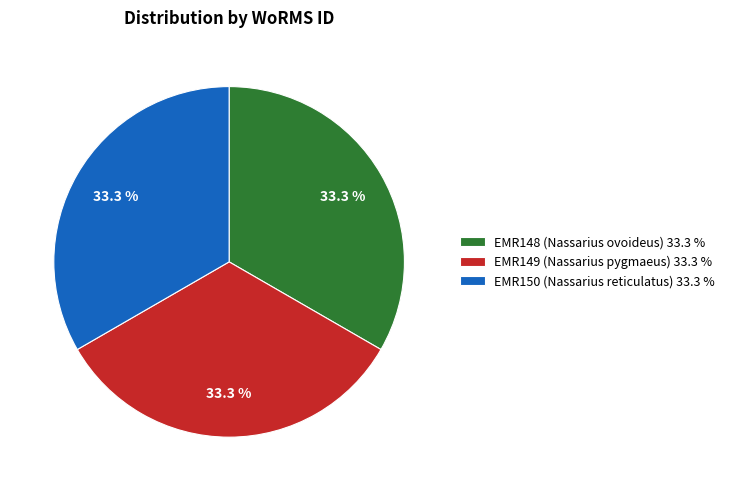

To the nearest percent, what is the combined percentage of EMR150 (Nassarius reticulatus) and EMR148 (Nassarius ovoideus)?

67%